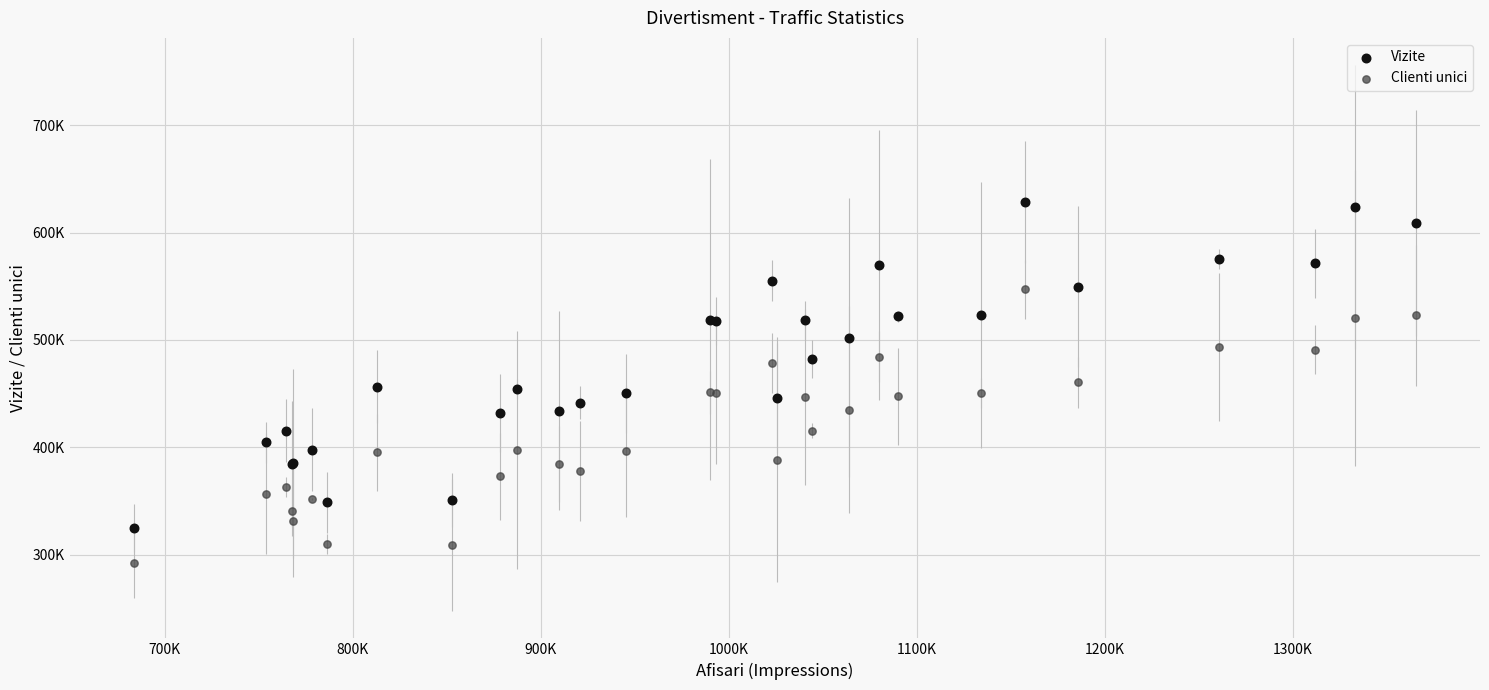

Which series has the widest spread of Y values?

Vizite